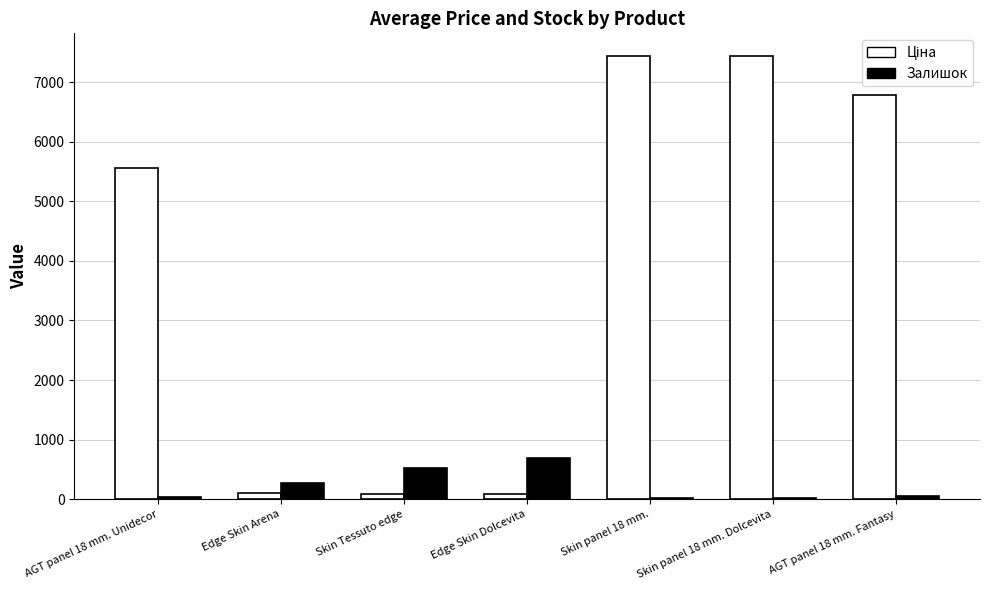

At which label is Залишок closest to 357?

Edge Skin Arena